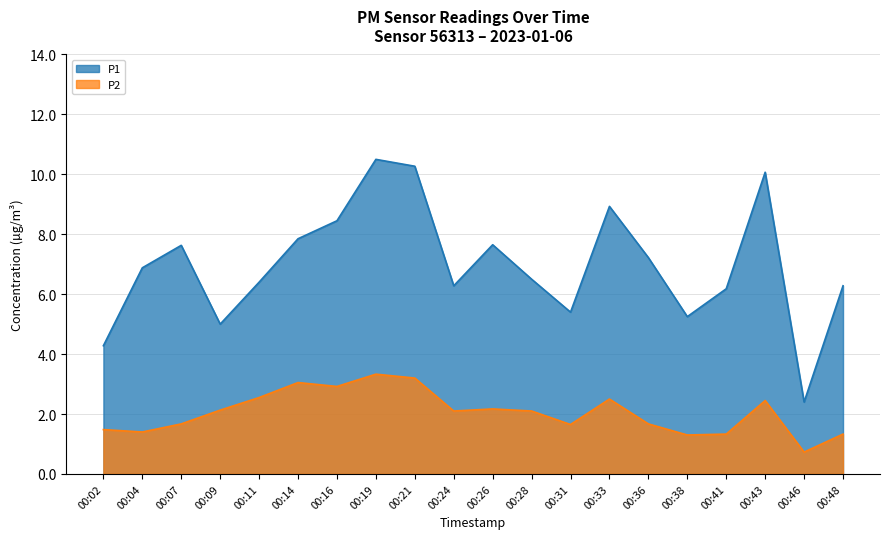

What is the sum of the P1 values at 00:46 and 00:07?

10.0